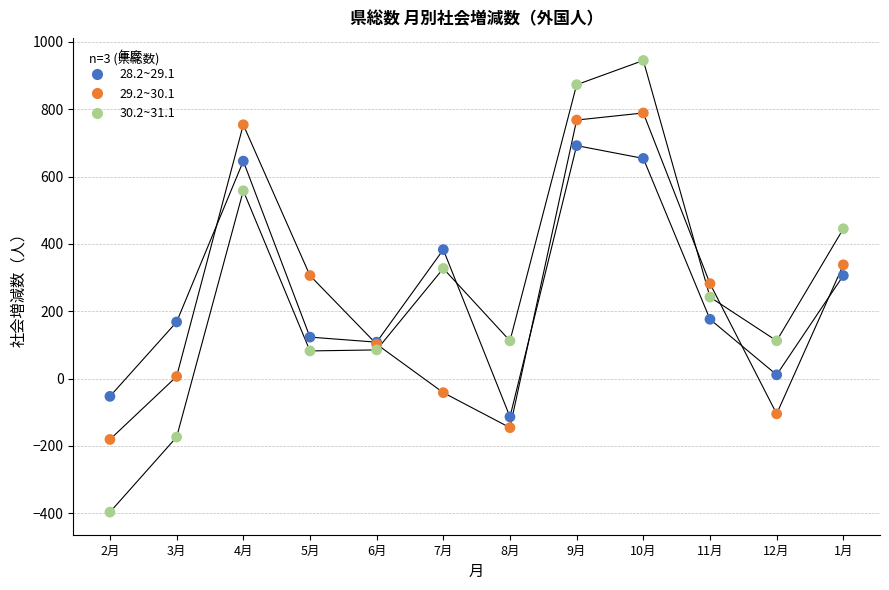

Which series reaches the maximum Y coordinate?

30.2~31.1